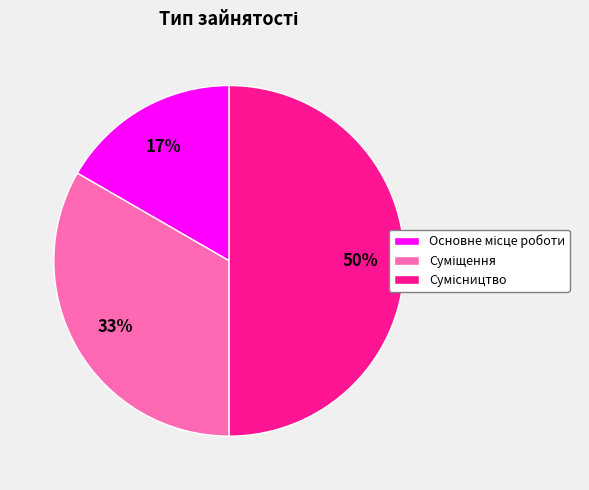

How many segments does this pie chart have?

3